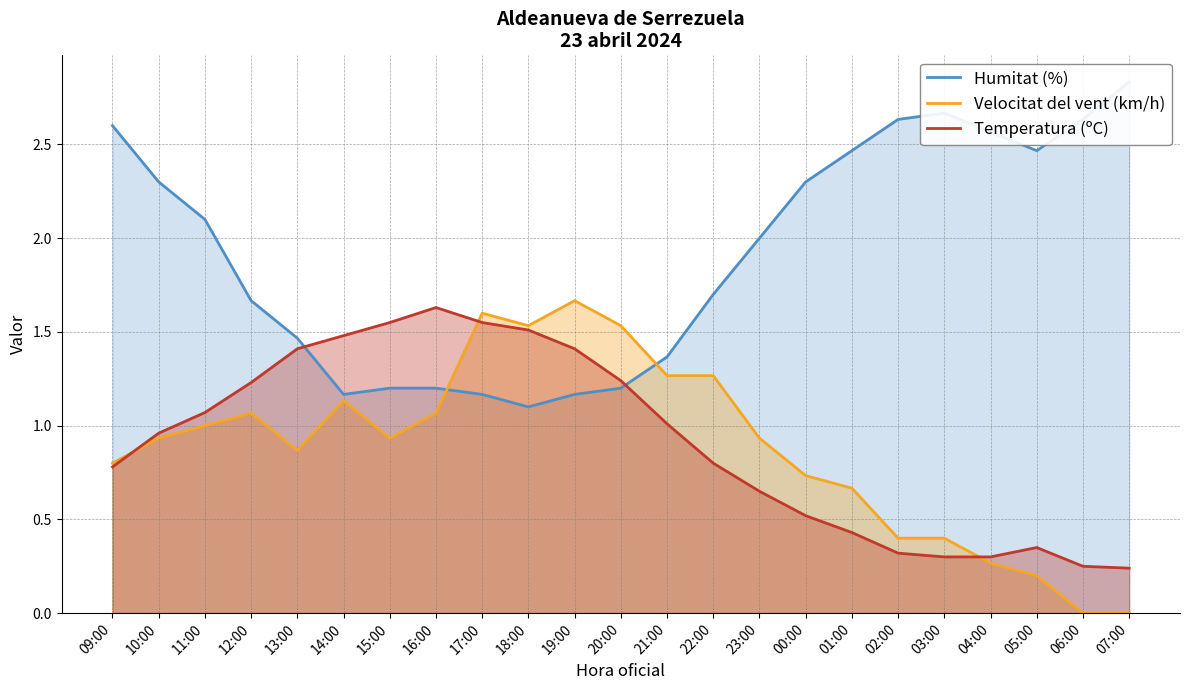

True or false: Temperatura (ºC) and Velocitat del vent (km/h) intersect in this chart.

True